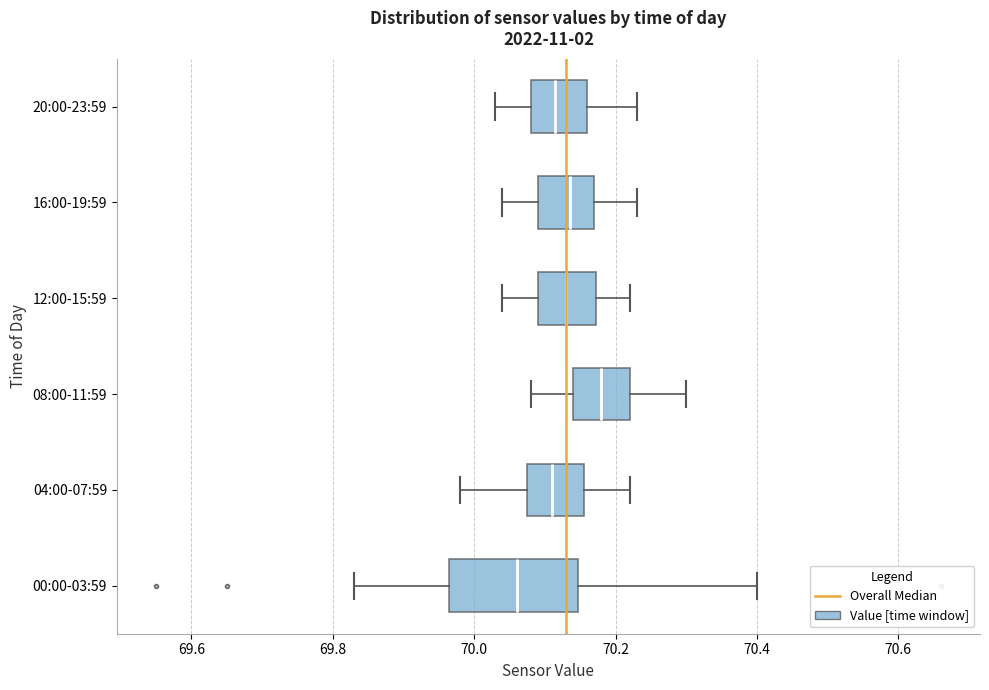

Where is the left edge of the box for 04:00-07:59 on the x-axis? The values are not printed on the chart, so give them approximately, as read against the axis.

70.08